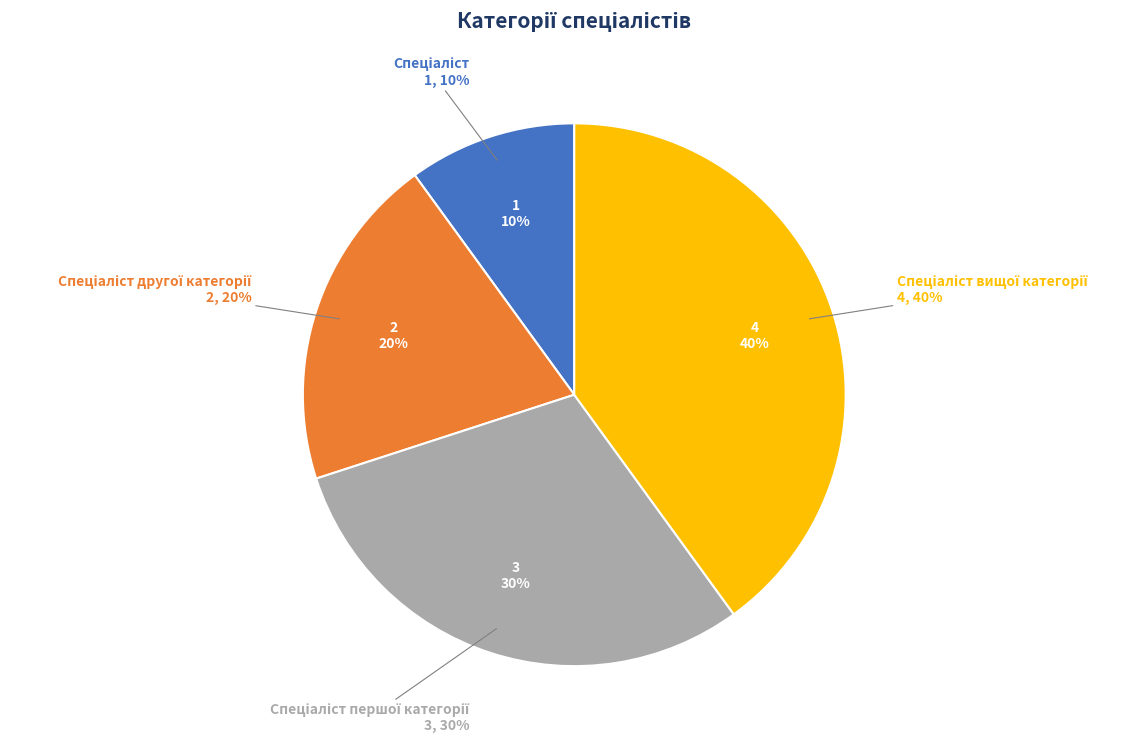

Between Спеціаліст вищої категорії and Спеціаліст першої категорії, which is larger?

Спеціаліст вищої категорії